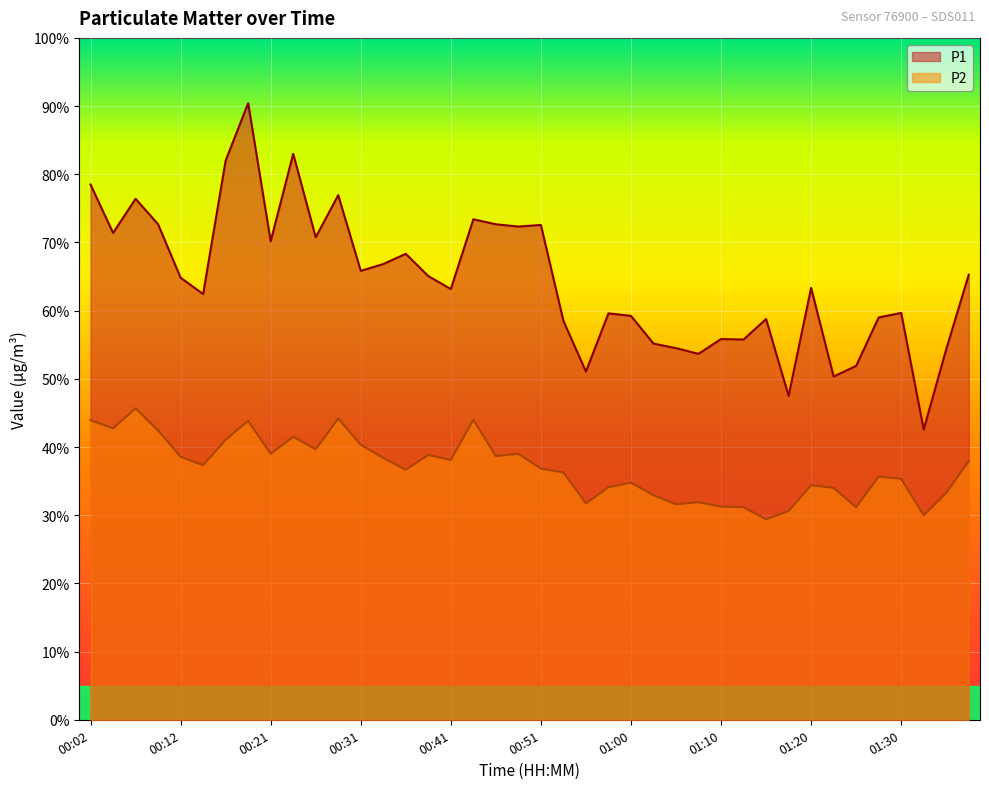

Which category has the lowest value in the P2 series?

01:15